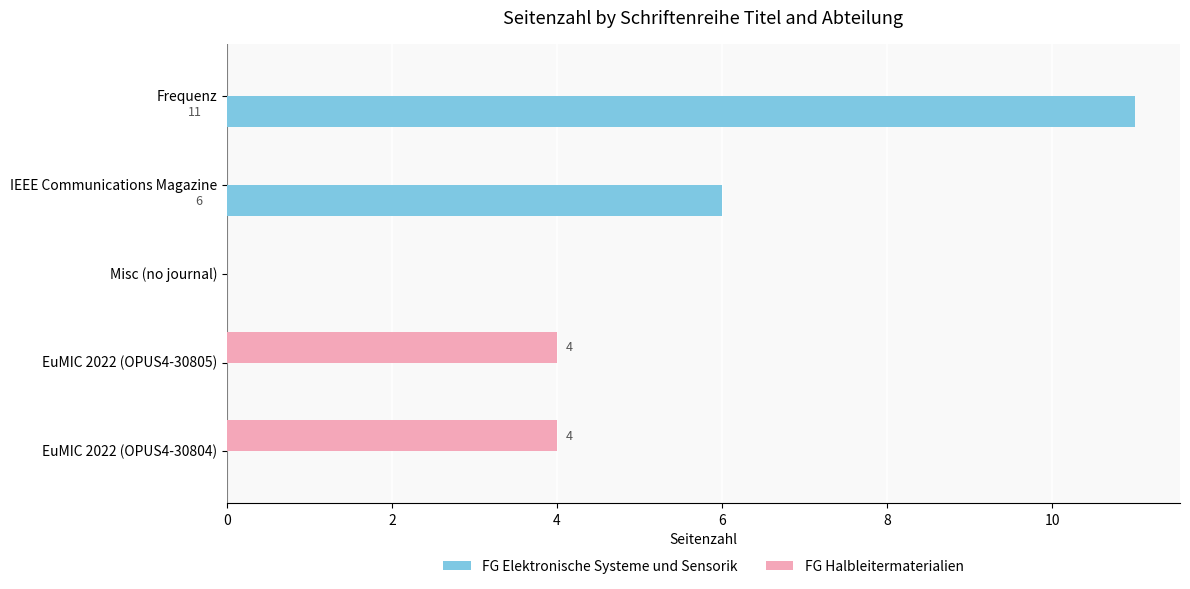

What is the greatest value displayed?

11